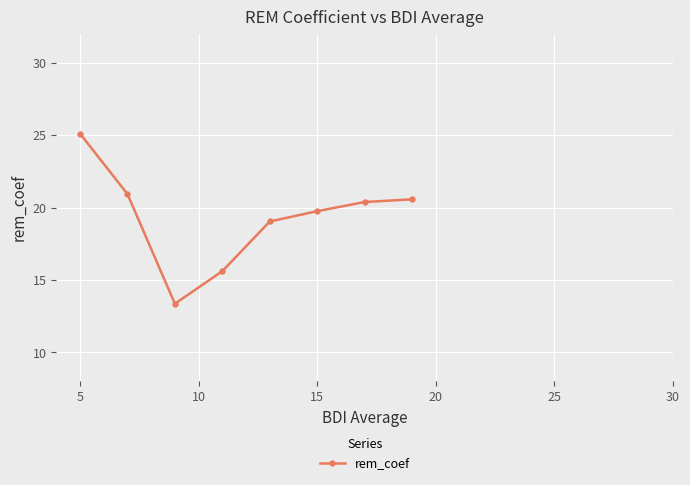

Count the number of categories in the chart.

8